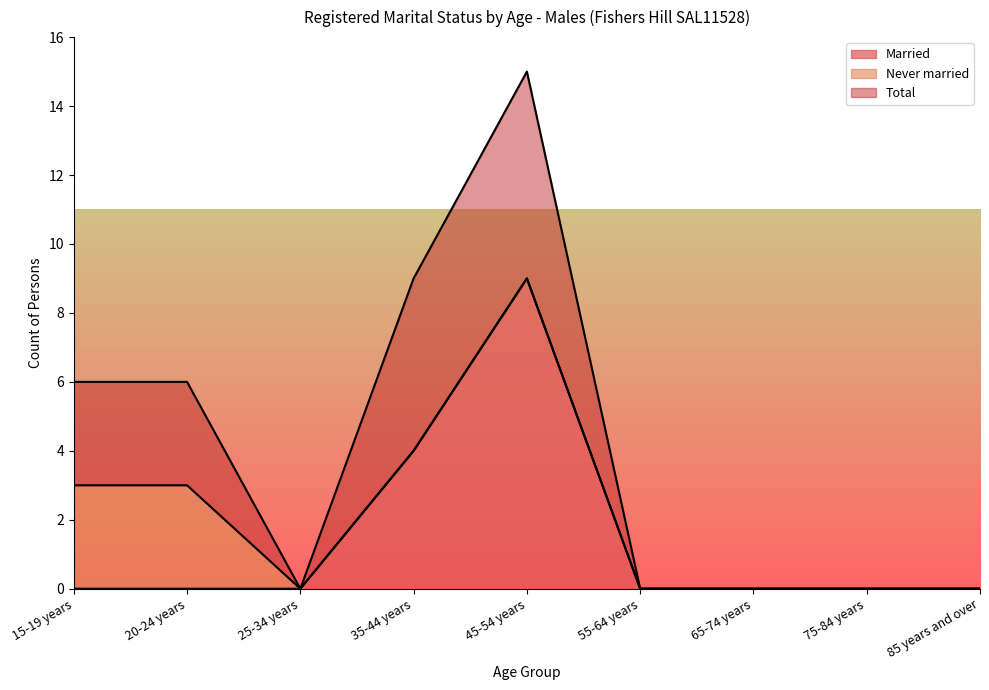

Which series has the largest total across all categories?

Total